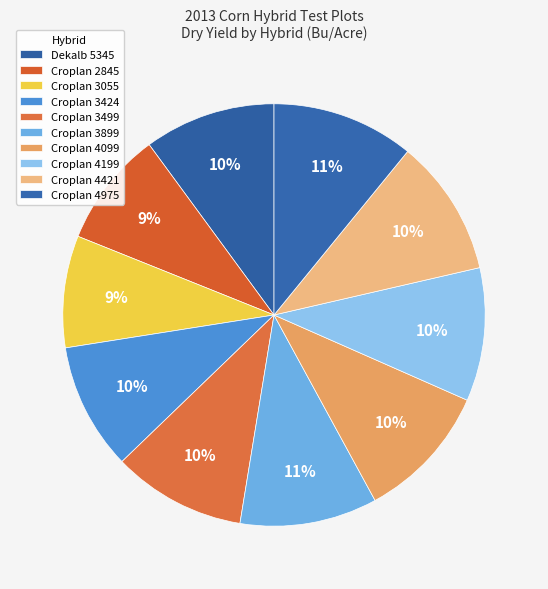

To the nearest percent, what is the average slice percentage?

10%